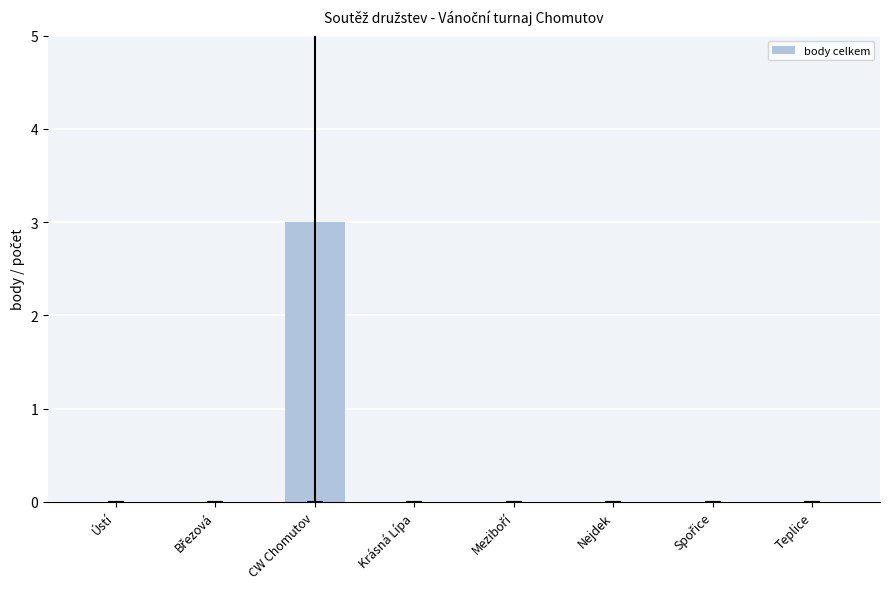

Are the bars horizontal?

No